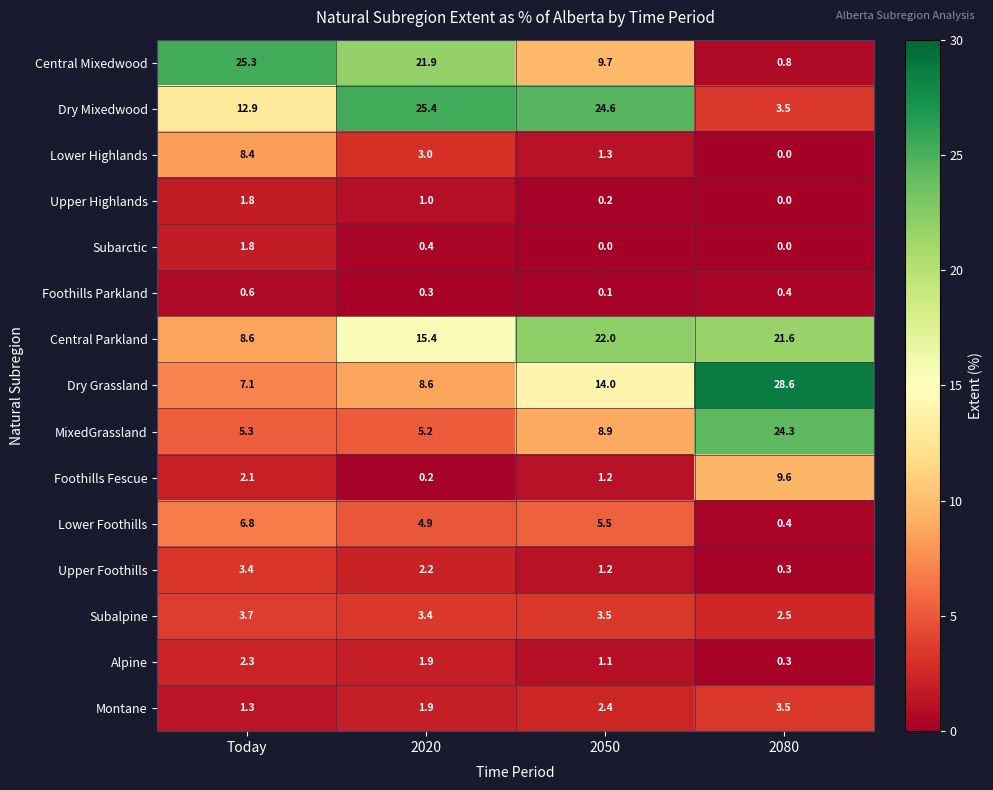

What is the sum of all Central Mixedwood values?

57.7